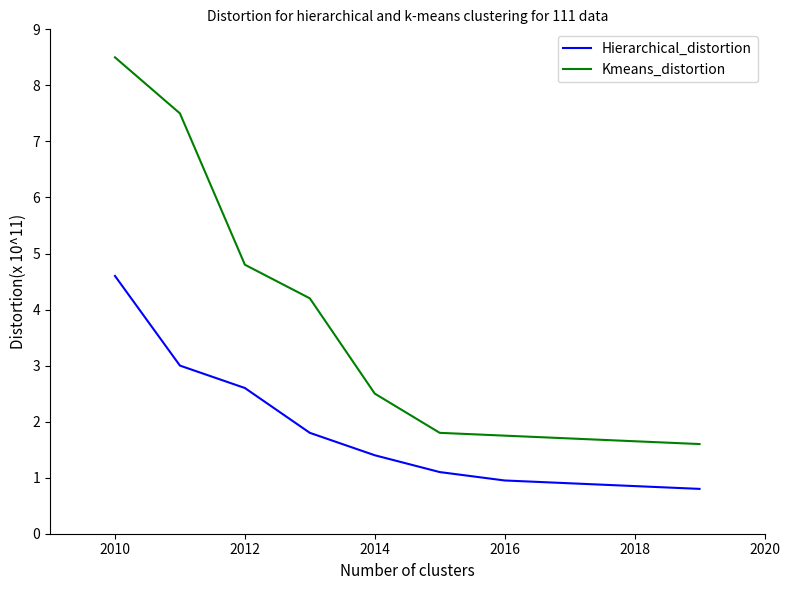

Which series has the largest total across all categories?

Kmeans_distortion